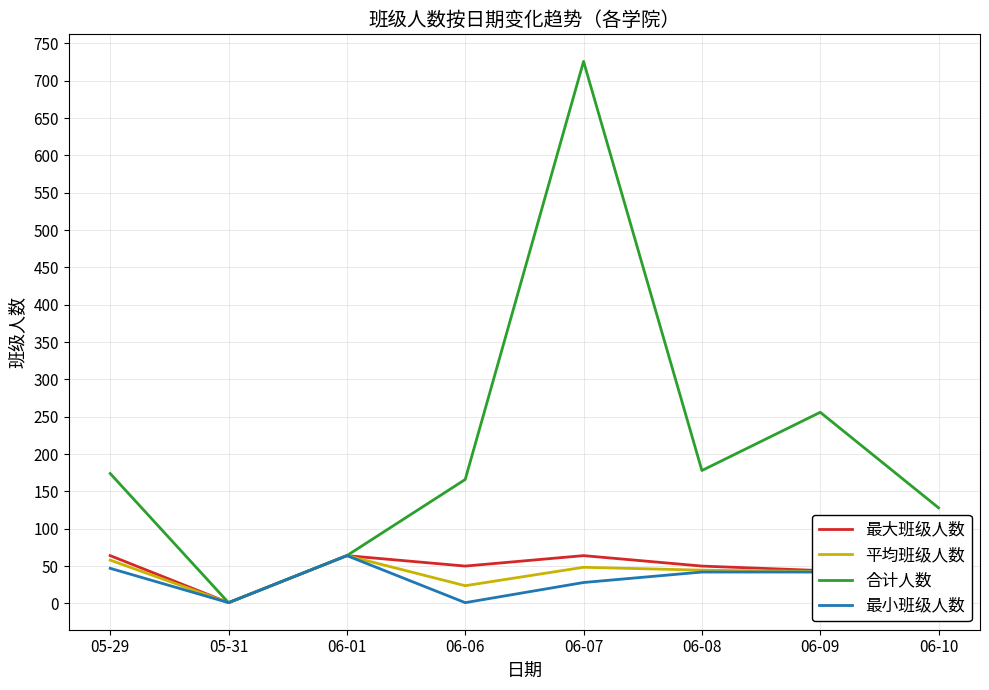

What position from the right is 06-08?

3